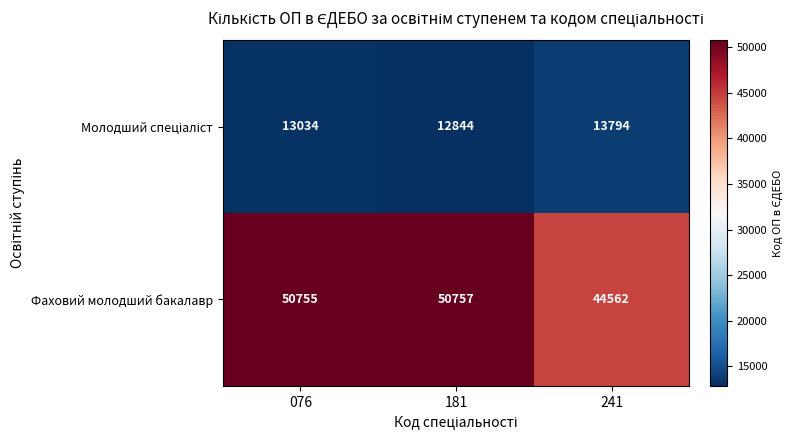

What is the total value across all series at 181?

63601